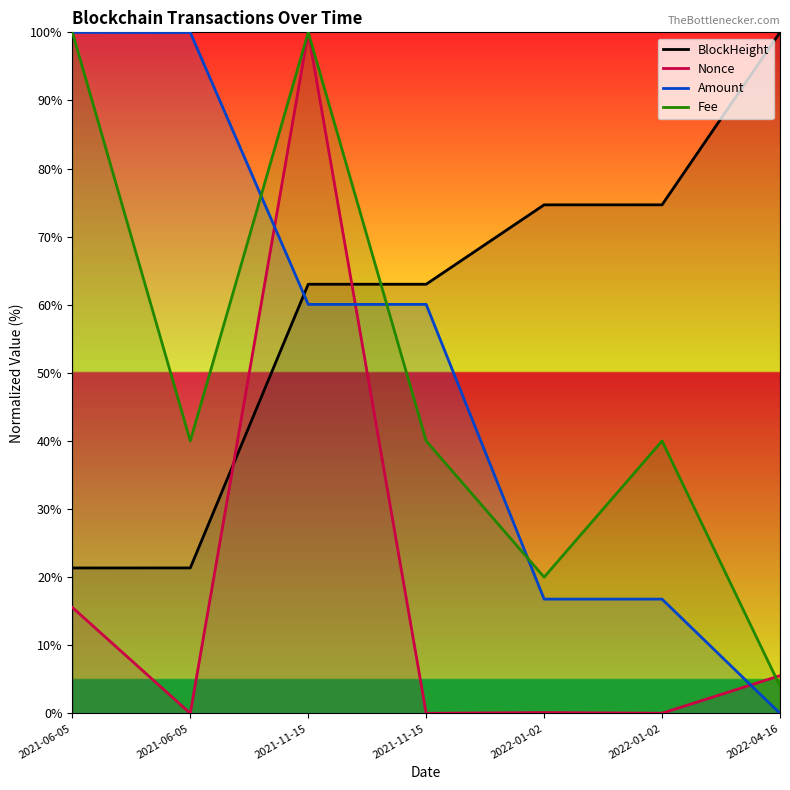

What is the difference between the second highest and second lowest values in the Amount series?

83.2